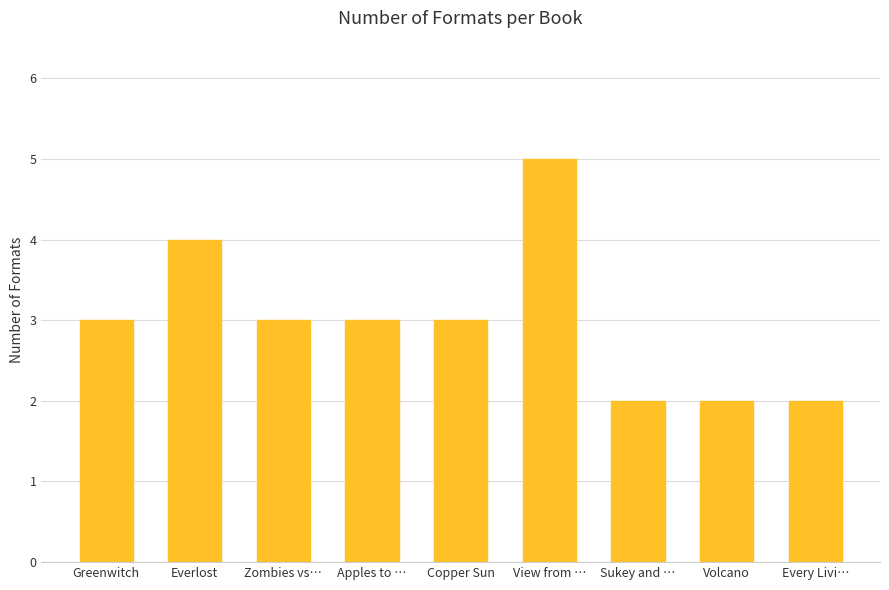

Approximately how many times larger is the value at Greenwitch compared to Sukey and …?

1.5